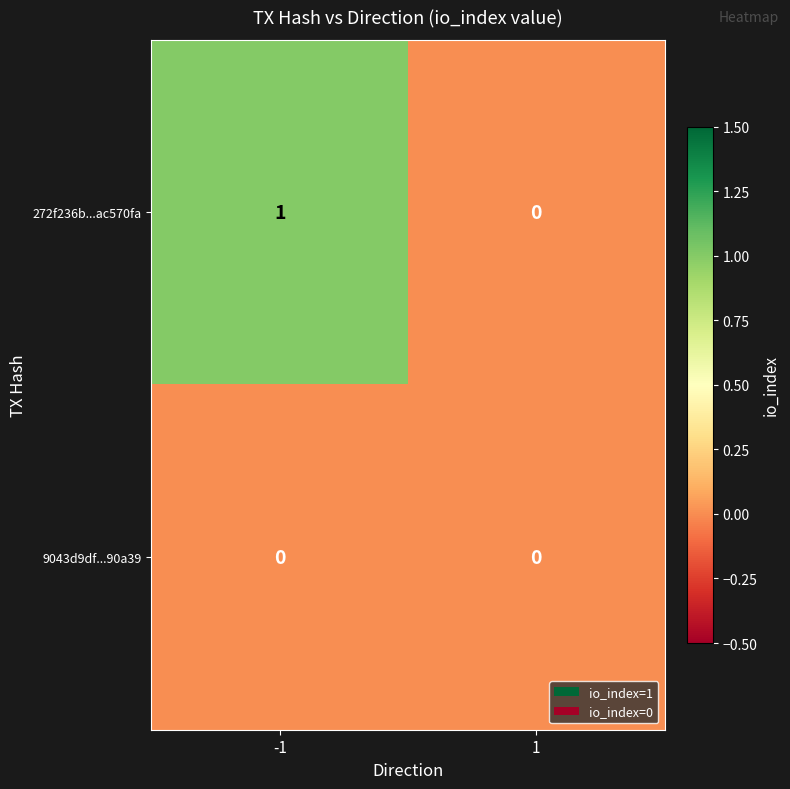

Which series changed the most between -1 and 1?

272f236b...ac570fa